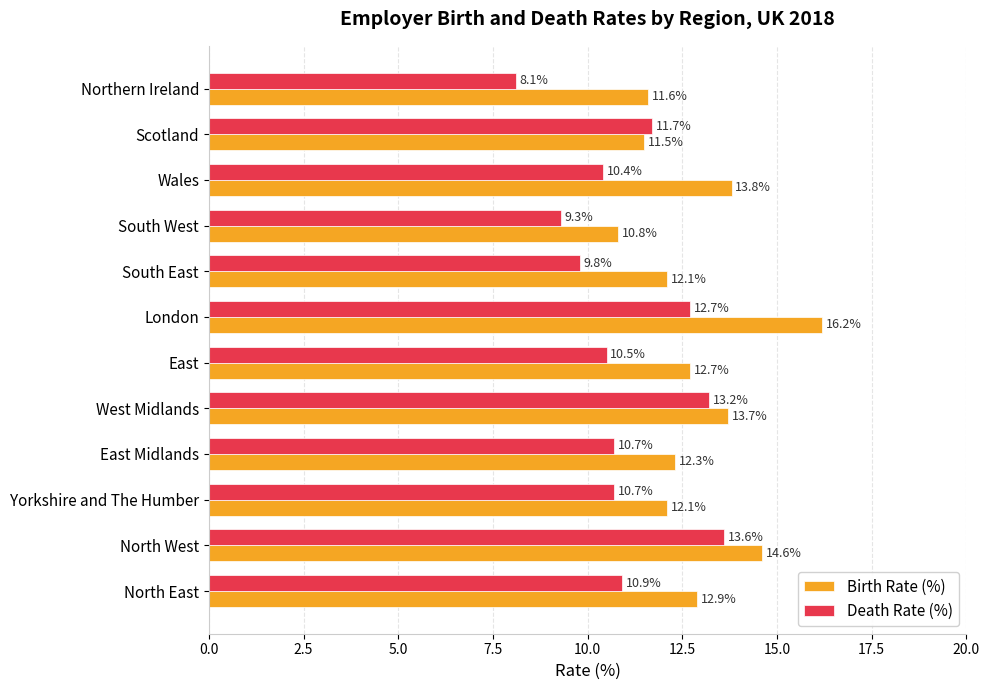

List the series in order of their peak value, highest first.

Birth Rate (%), Death Rate (%)